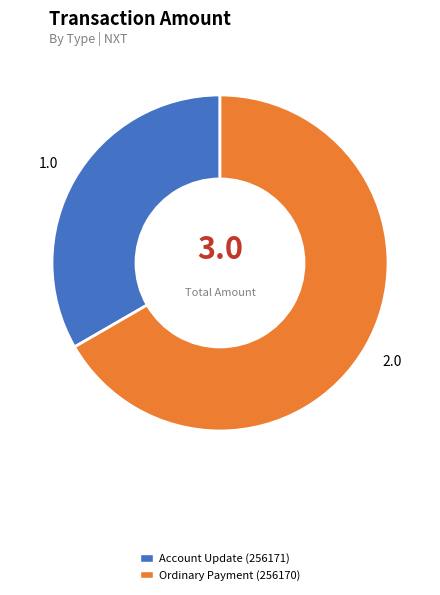

Combined, do Account Update (256171) and Ordinary Payment (256170) account for over 50%?

Yes